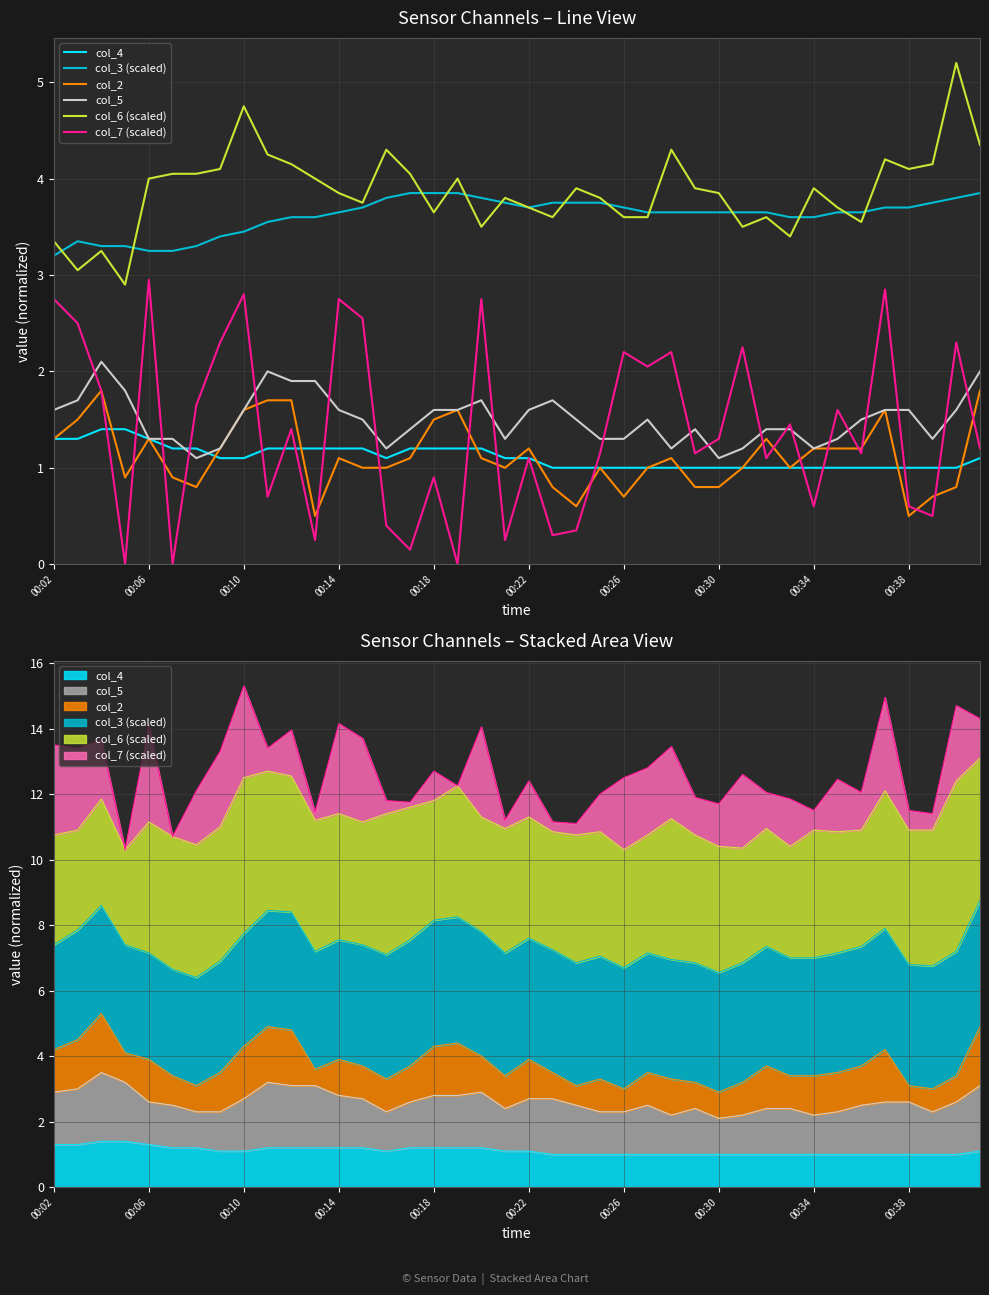

Which series has the largest range (max minus min)?

col_7 (scaled)